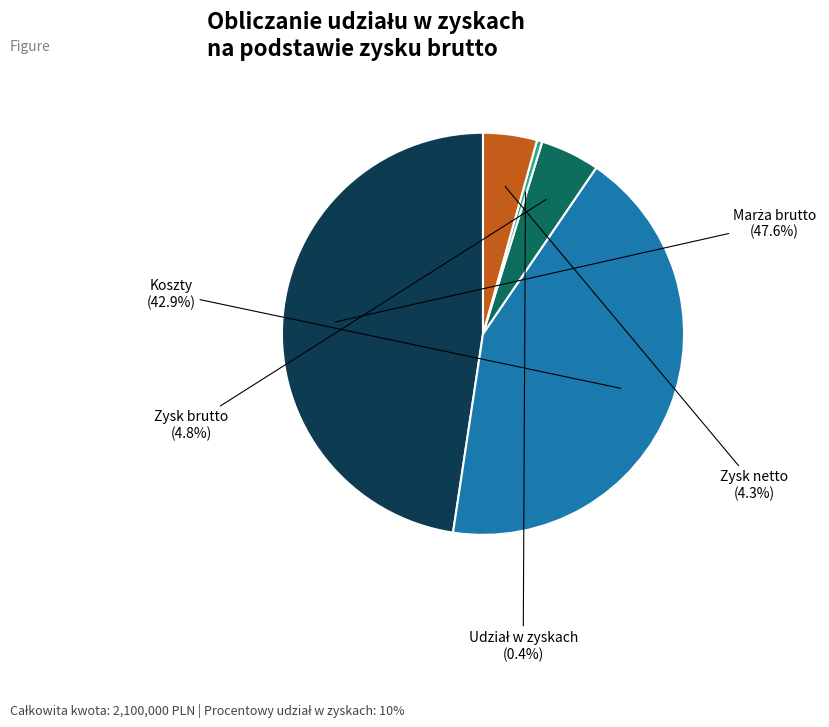

True or false: Zysk netto accounts for 4% of the total.

True